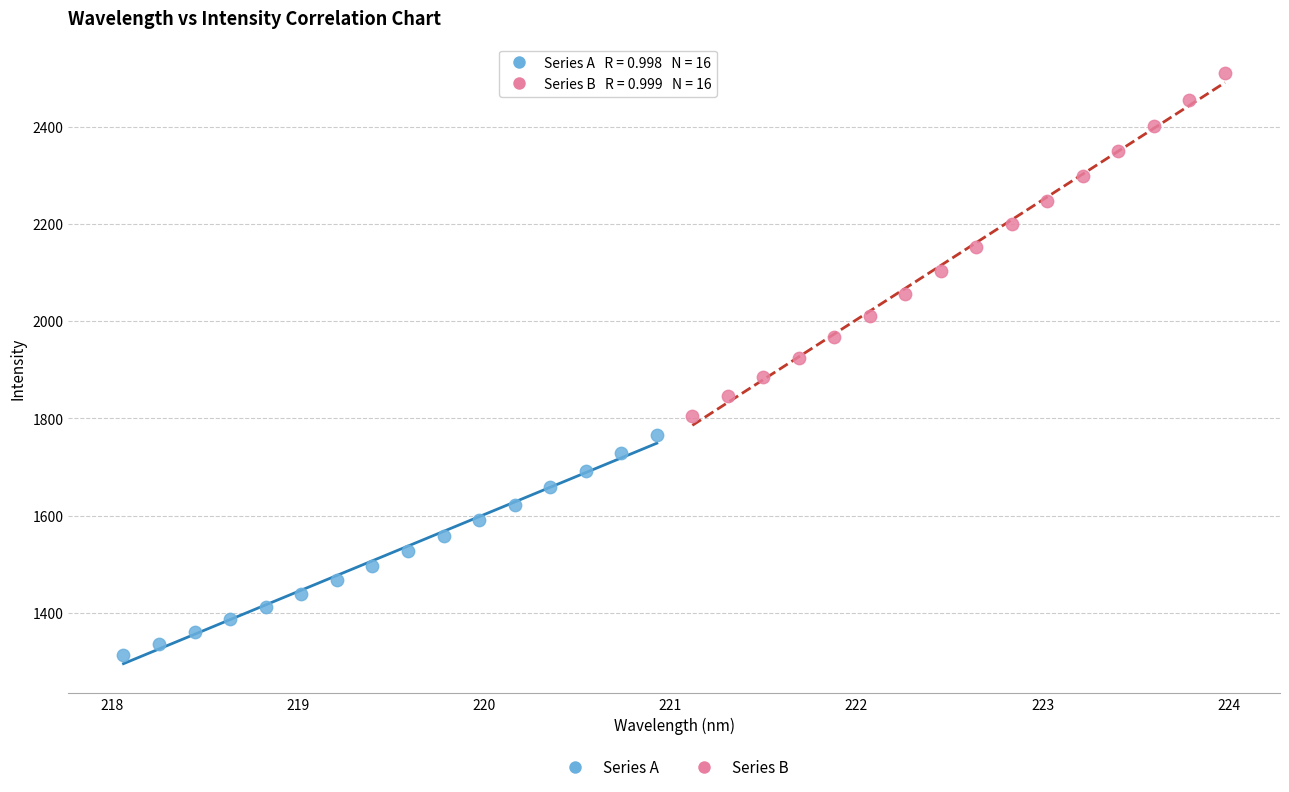

What are all the series names shown in the legend?

Series A, Series B